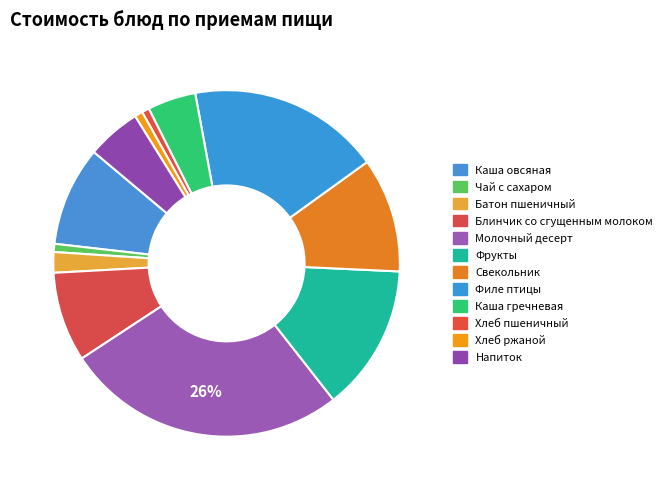

How many slices are in this pie chart?

12